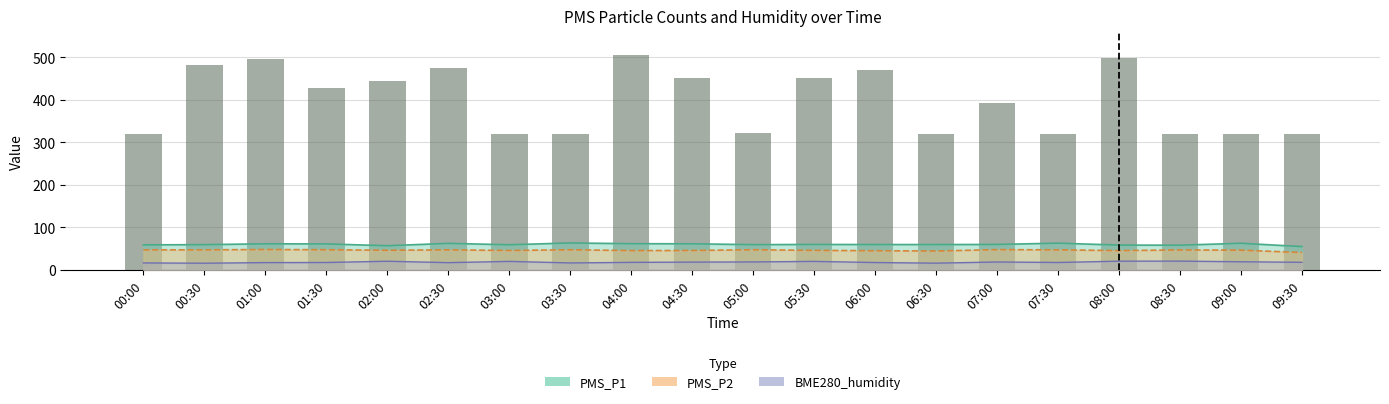

What is the value of the 6th bar from the left?

475.8